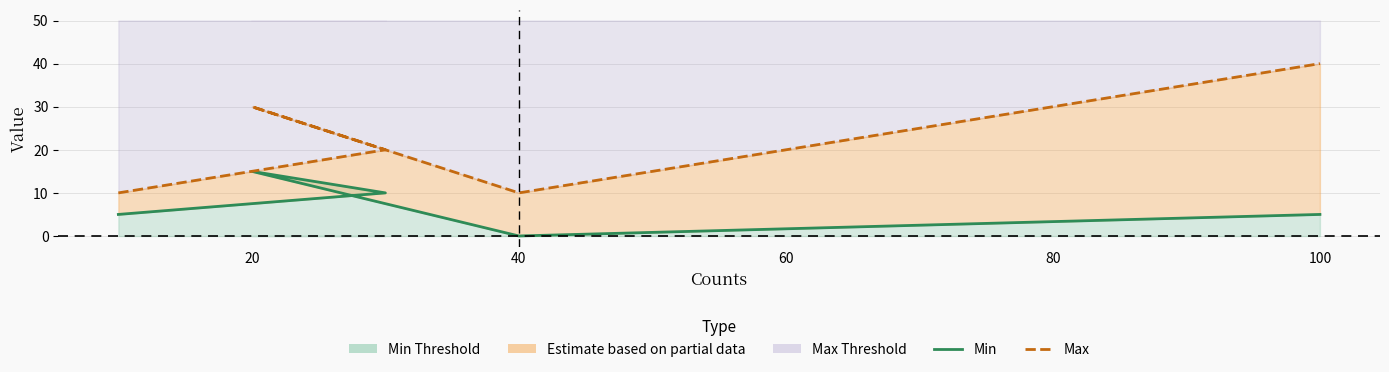

Between 40 and 100, which is larger?

100